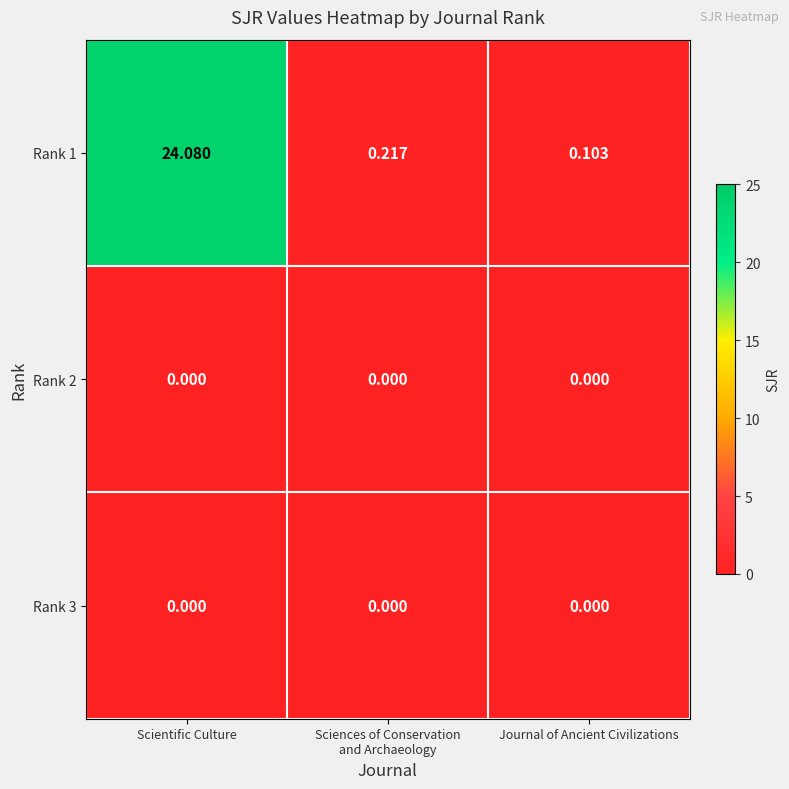

Is the value of Rank 2 at Journal of Ancient Civilizations greater than the value of Rank 1 at Scientific Culture?

No